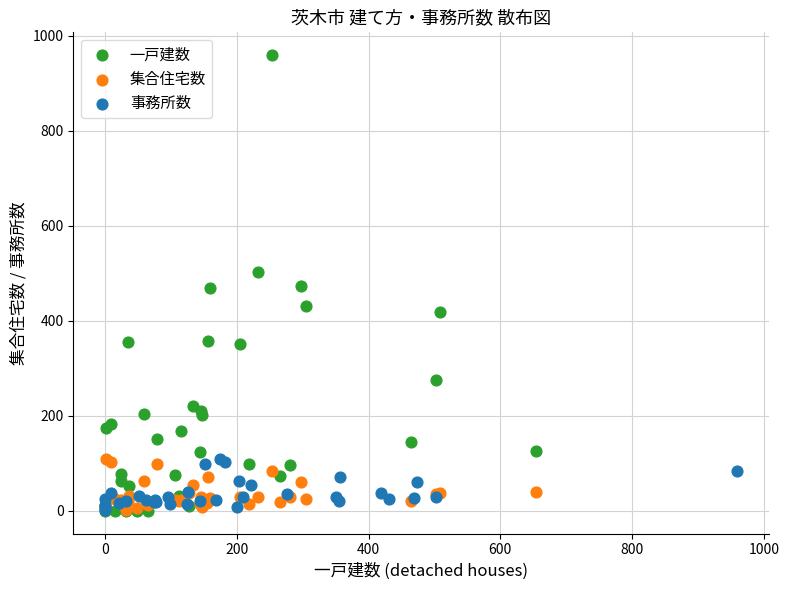

Which series contains the highest Y value?

一戸建数